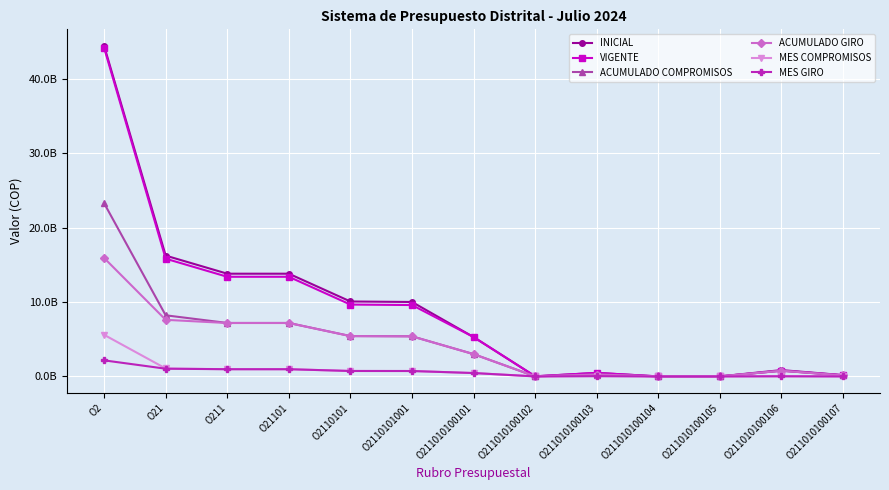

Does the chart display data point markers on the line(s)?

Yes